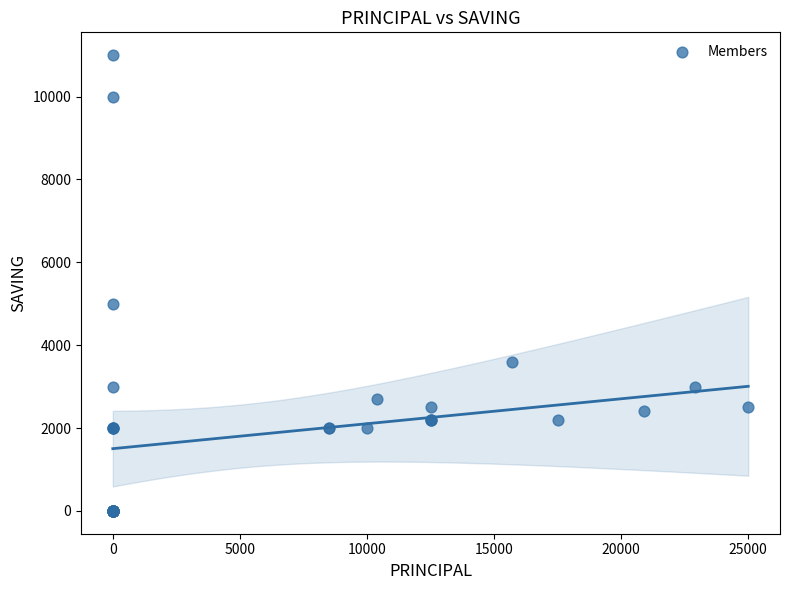

What Y value in the scatter plot is closest to 5500?

5000